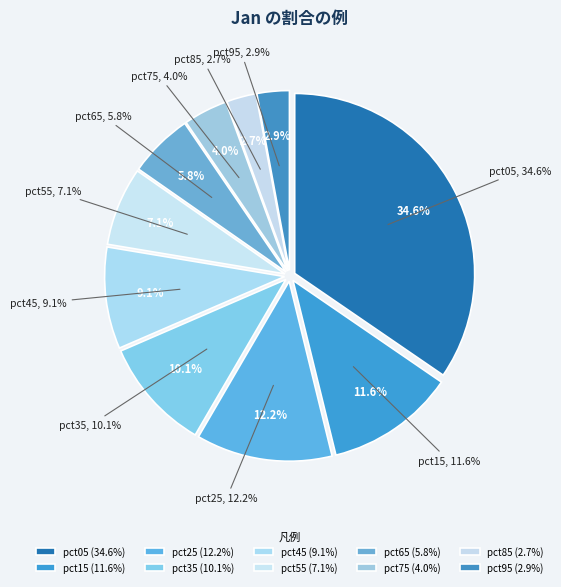

Is there any slice that represents more than half of the pie?

No